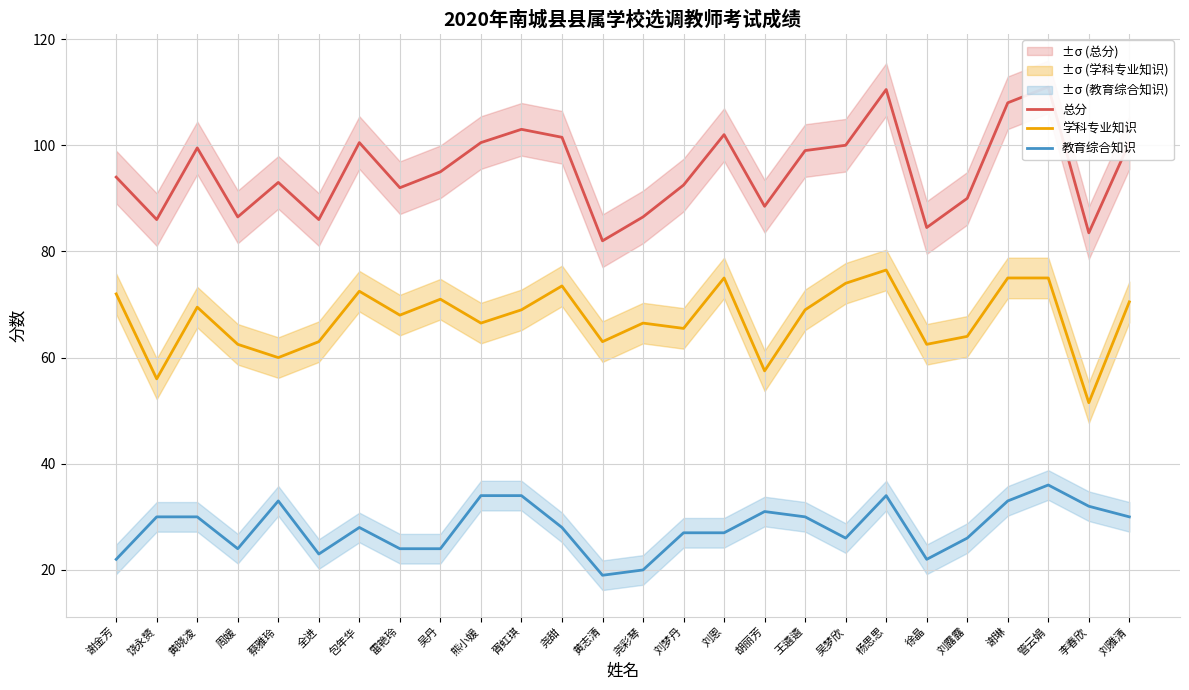

Where is the first local maximum for 总分?

黄晓凌